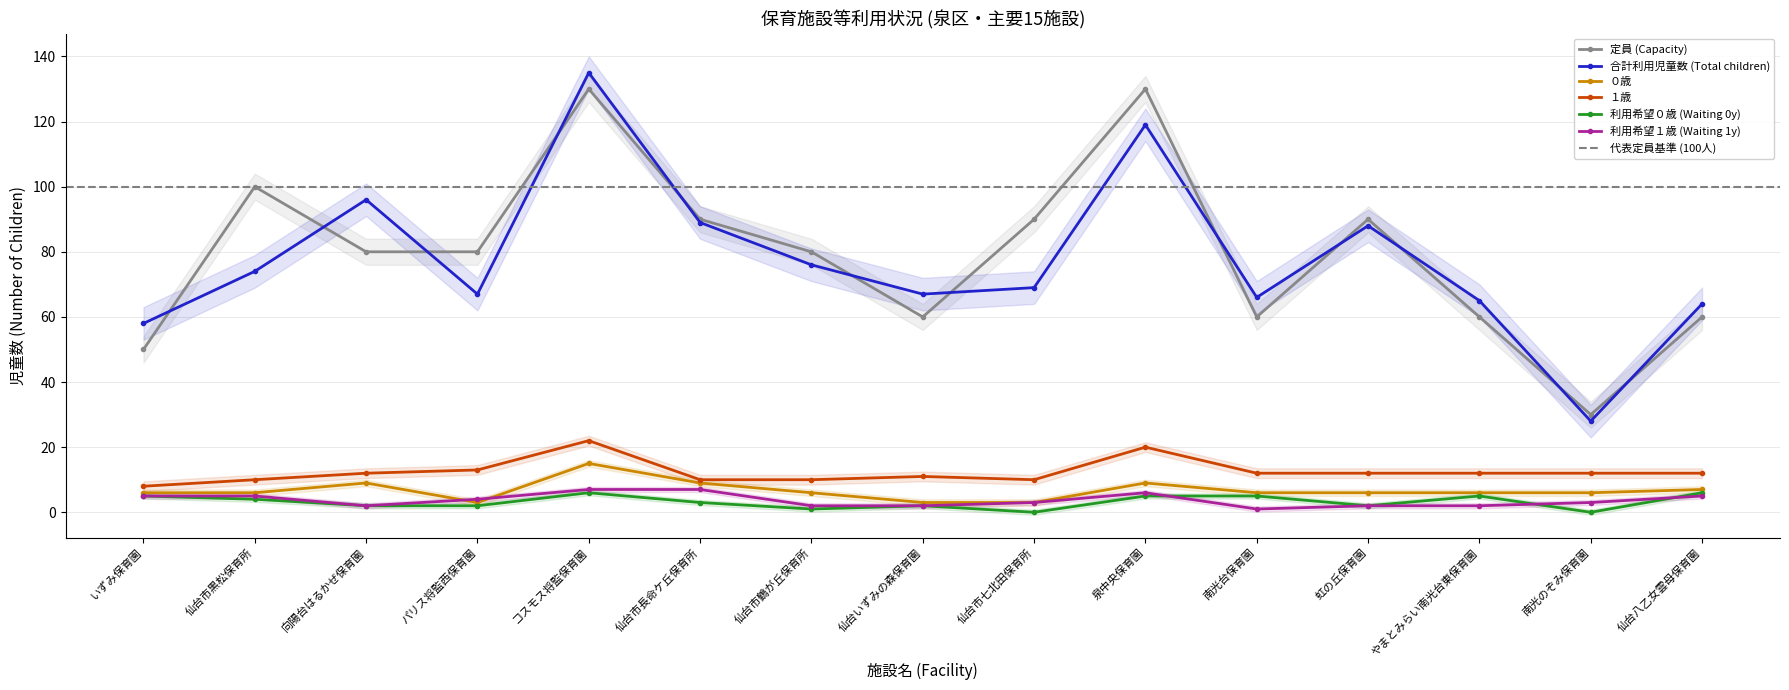

Reading left to right, list all the values displayed in this chart.

定員 (Capacity): 50	100	80	80	130	90	80	60	90	130	60	90	60	30	60
合計利用児童数 (Total children): 58	74	96	67	135	89	76	67	69	119	66	88	65	28	64
０歳: 6	6	9	3	15	9	6	3	3	9	6	6	6	6	7
１歳: 8	10	12	13	22	10	10	11	10	20	12	12	12	12	12
利用希望０歳 (Waiting 0y): 5	4	2	2	6	3	1	2	0	5	5	2	5	0	6
利用希望１歳 (Waiting 1y): 5	5	2	4	7	7	2	2	3	6	1	2	2	3	5